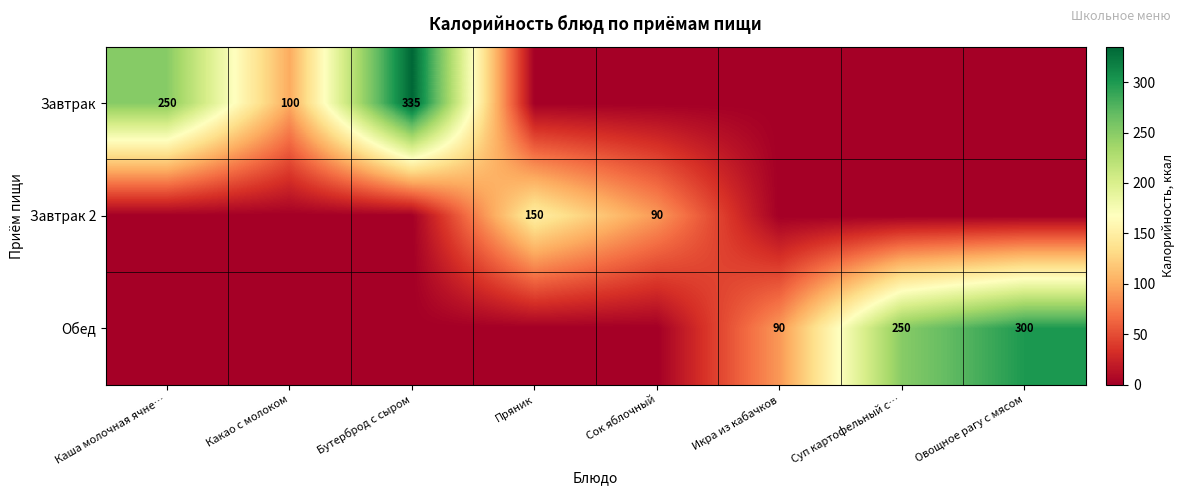

The Обед series shows 74 at Овощное рагу с мясом. True or false?

False